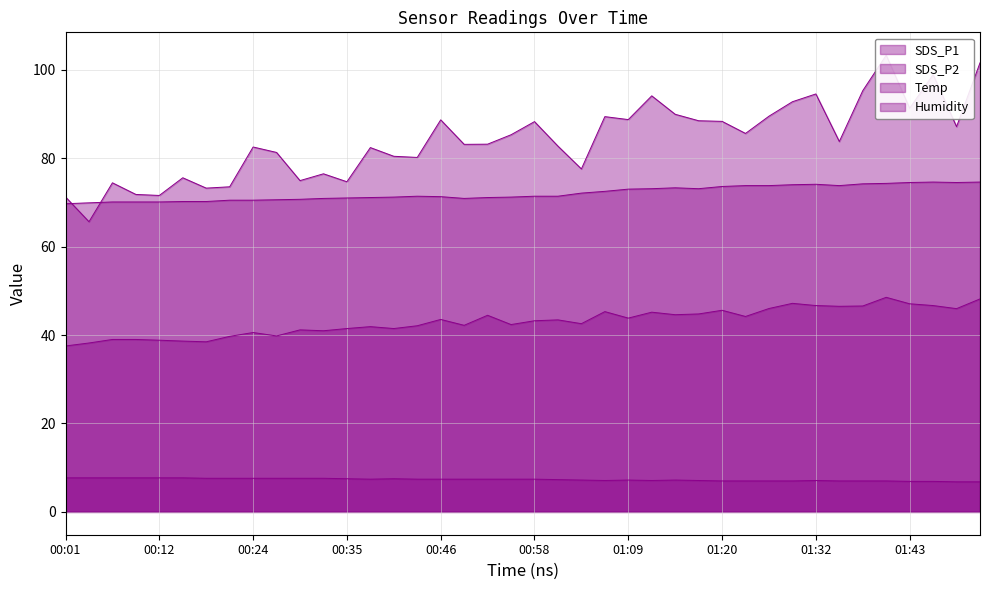

What is the sum of the SDS_P1 values at 00:21 and 00:41?

154.0